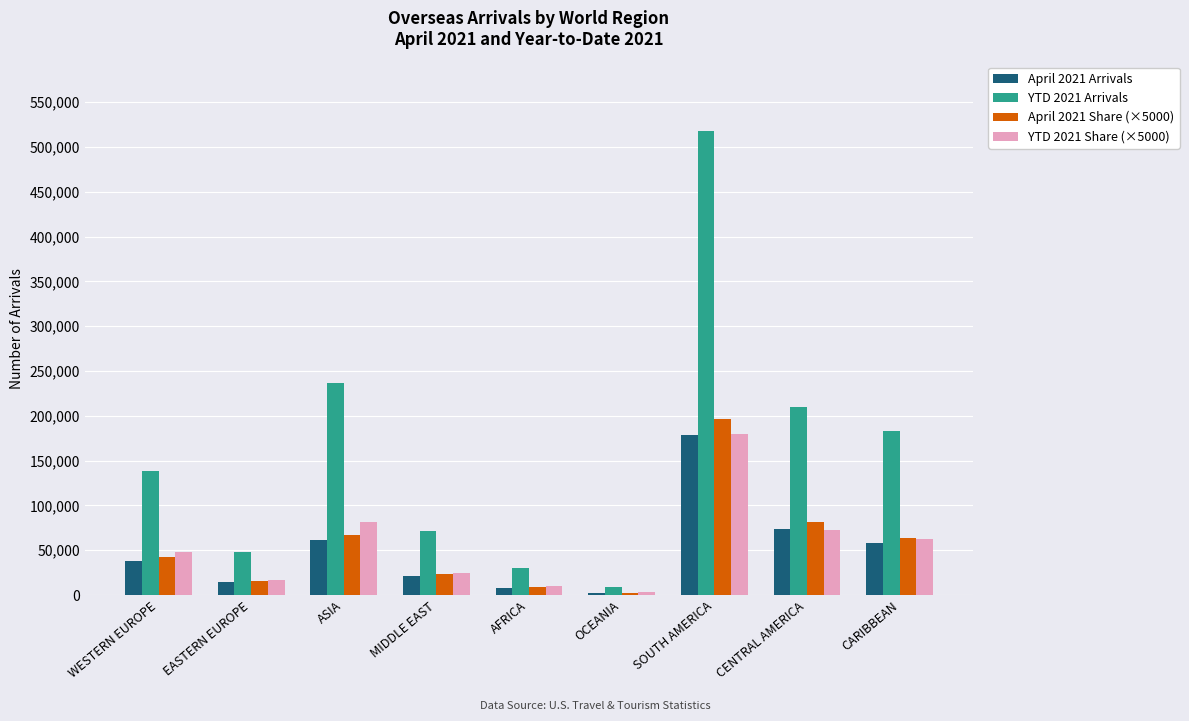

Is it true that April 2021 Share (×5000) equals 63500 at CARIBBEAN?

True